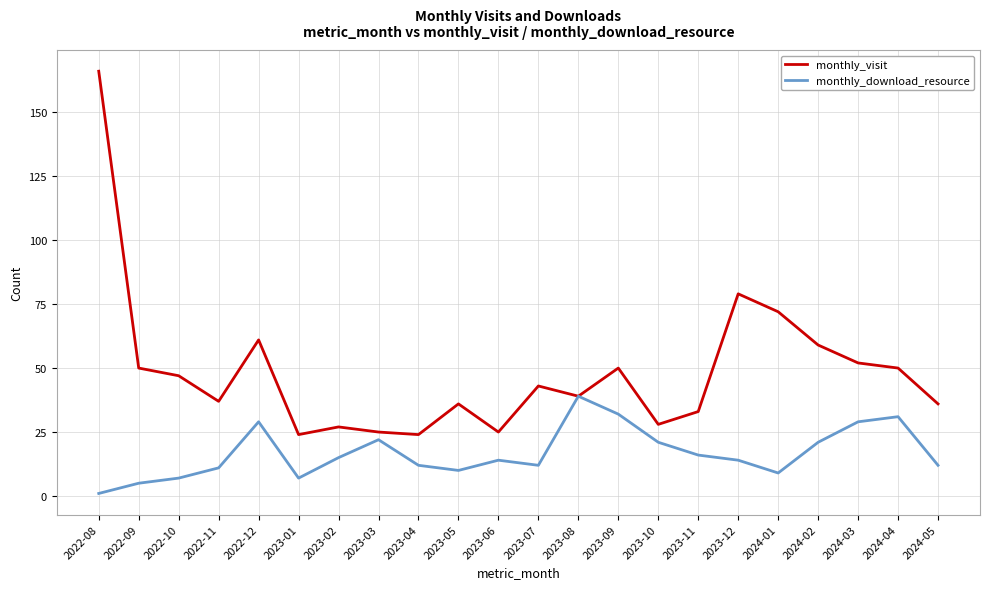

At how many categories does at least one series exceed 40?

11